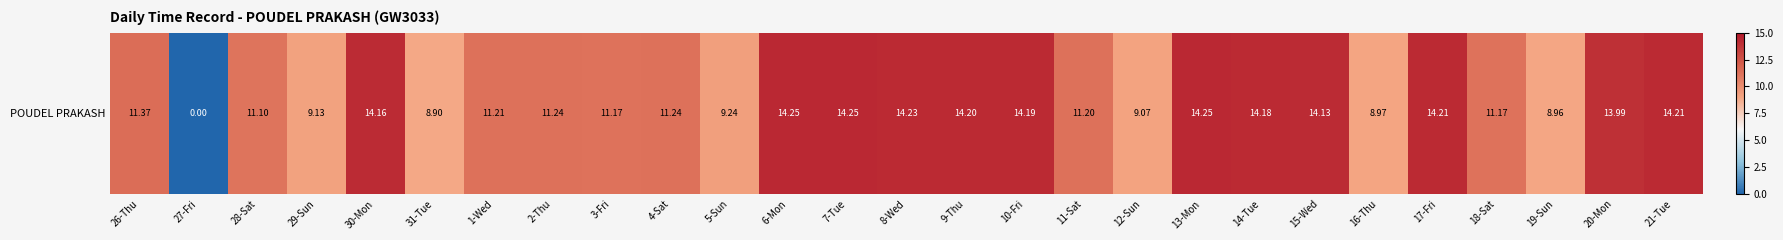

What is the change in value from 27-Fri to 16-Thu?

+9.0